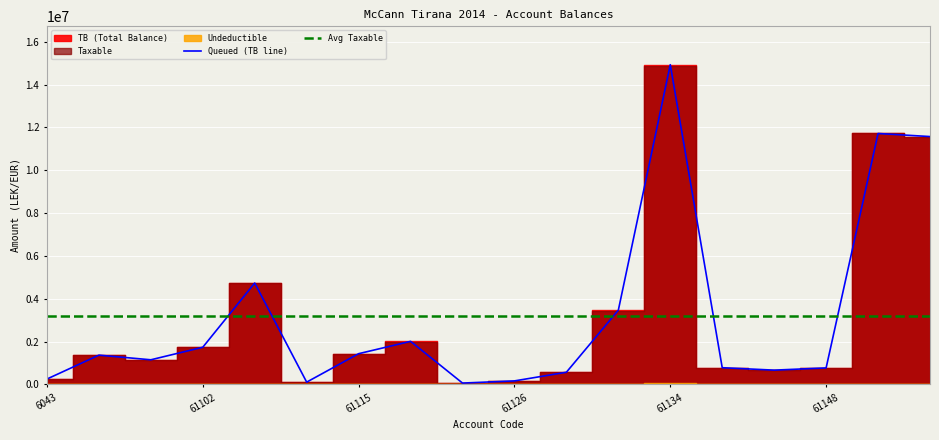

What is the lowest value of the Avg Taxable series?

3187976.7